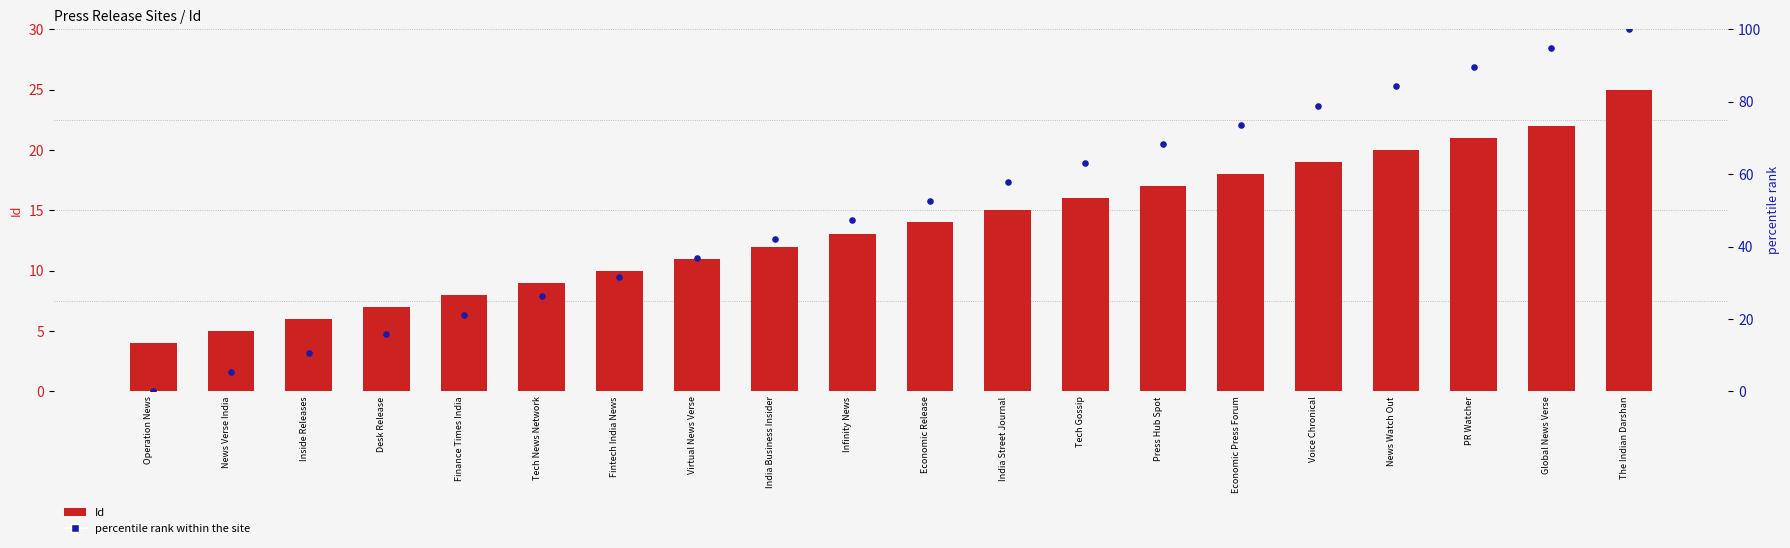

At which category is the sum across all series the highest?

The Indian Darshan